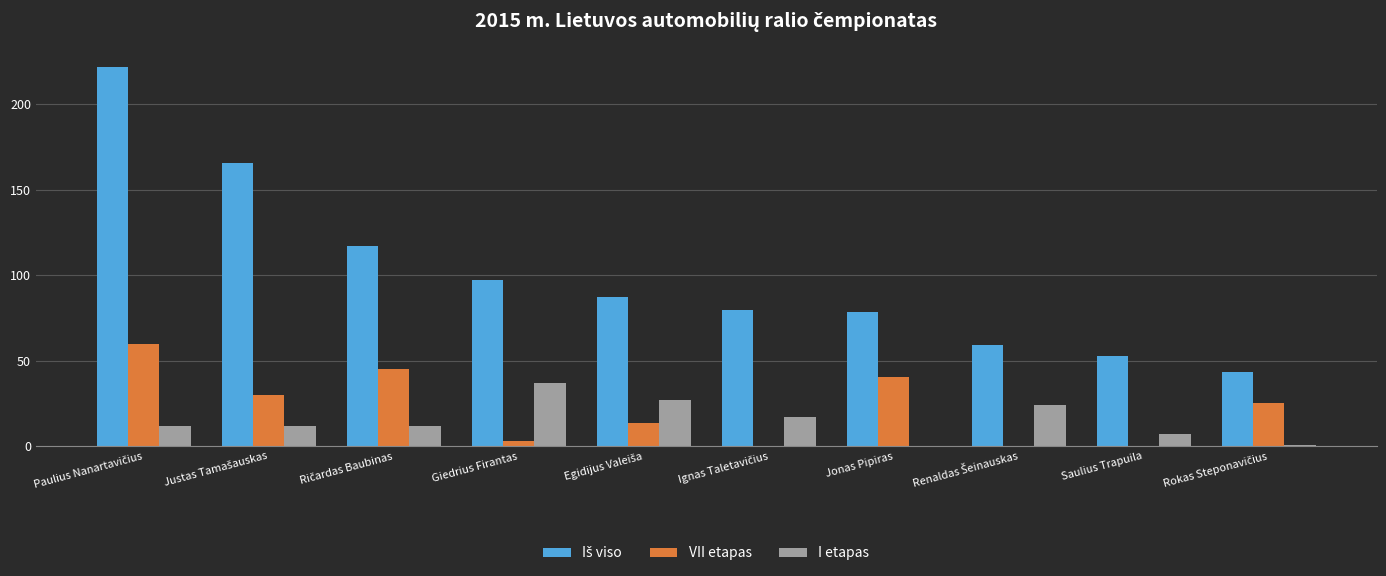

What is the maximum value shown in the chart?

222.0